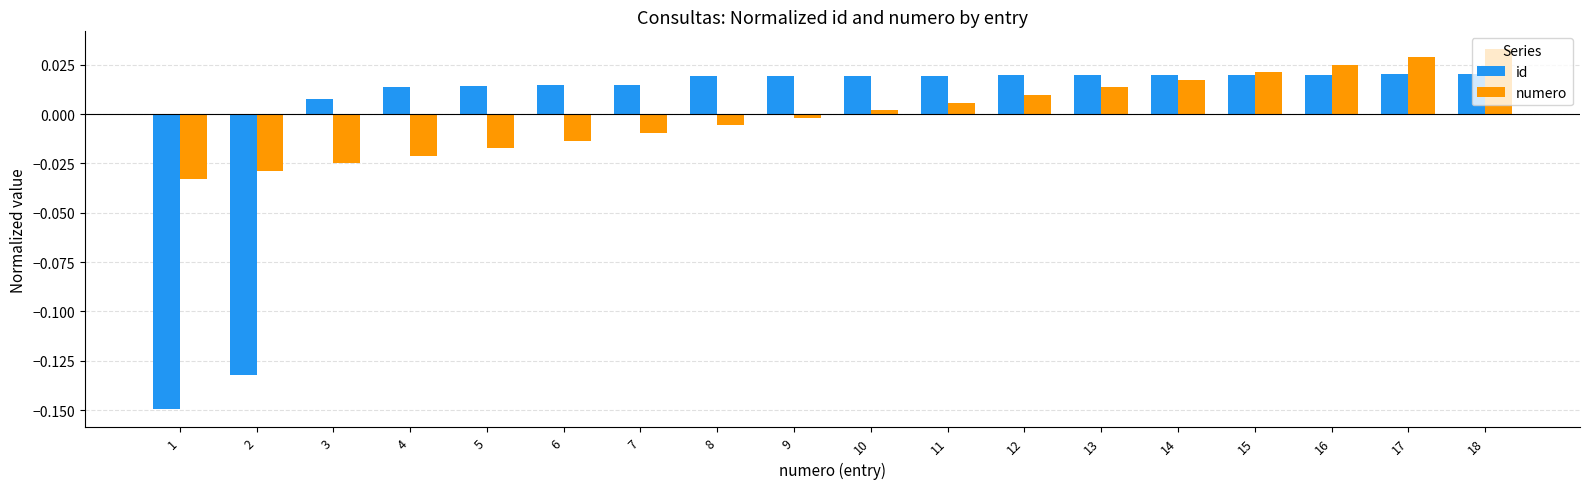

The numero series shows -0.0 at 1. True or false?

True